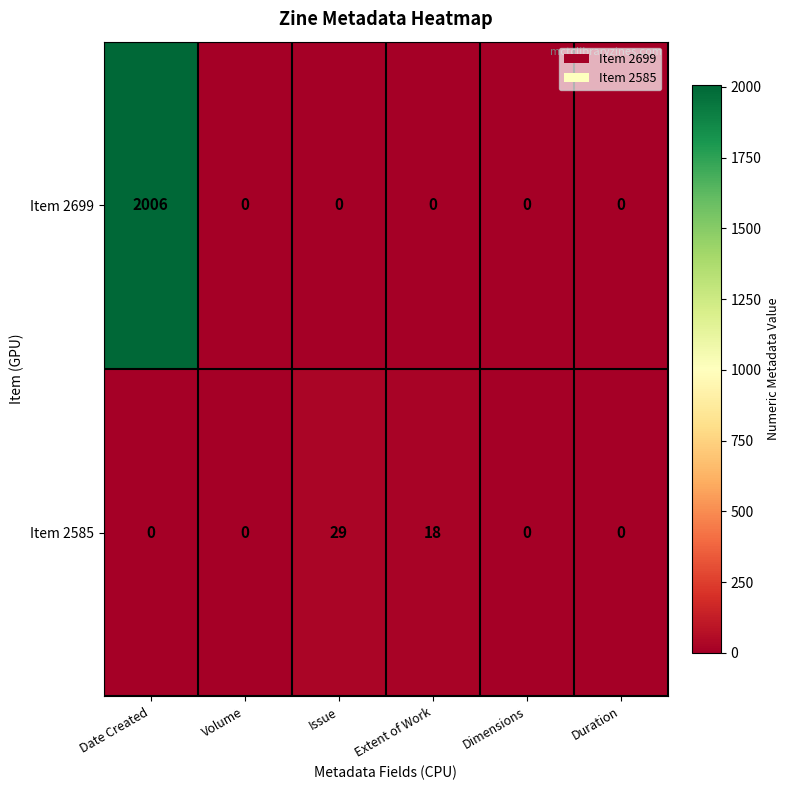

List the series in order of their overall mean, highest first.

Item 2699, Item 2585